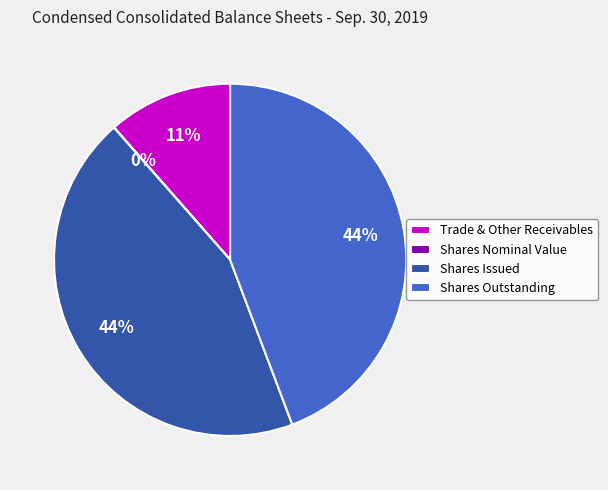

What percentage is the Shares Issued slice, to the nearest percent?

44%